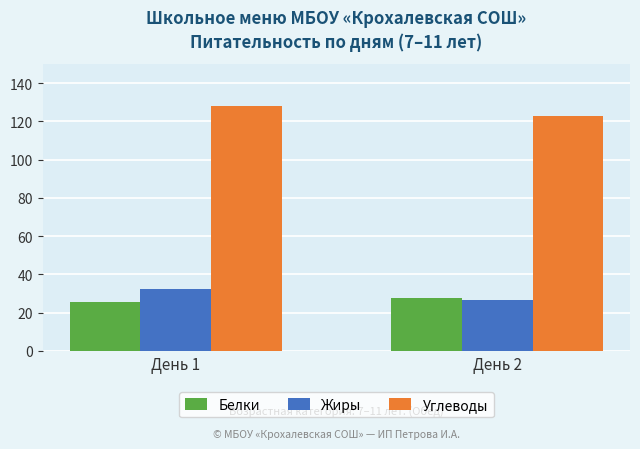

What are all the series names shown in the legend?

Белки, Жиры, Углеводы